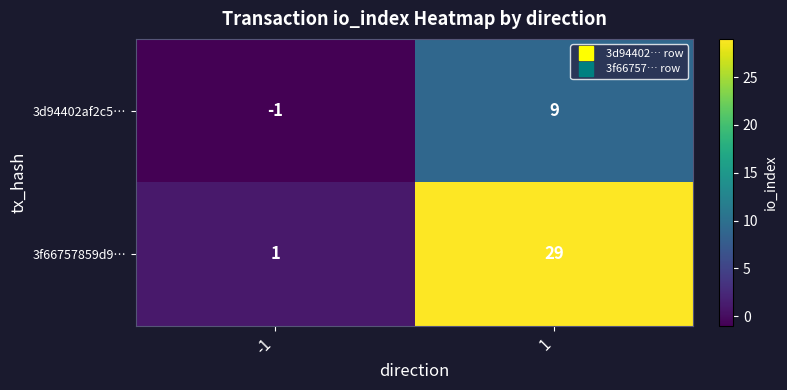

Rank the series by their average value, from highest to lowest.

3f66757859d9…, 3d94402af2c5…